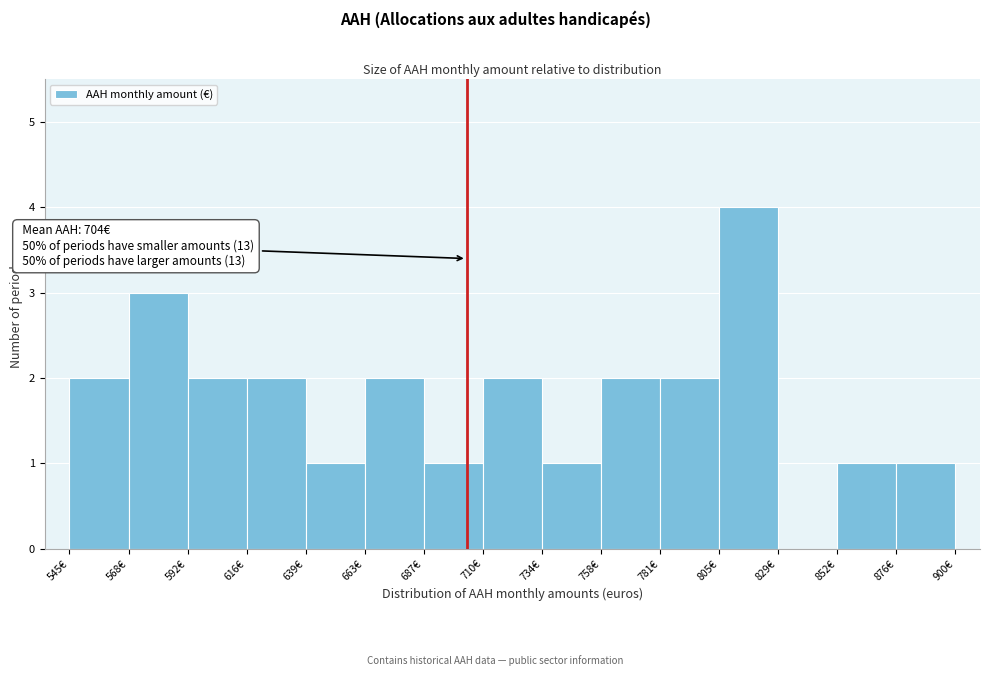

Over which range of the x-axis is the bar tallest?

805 to 830